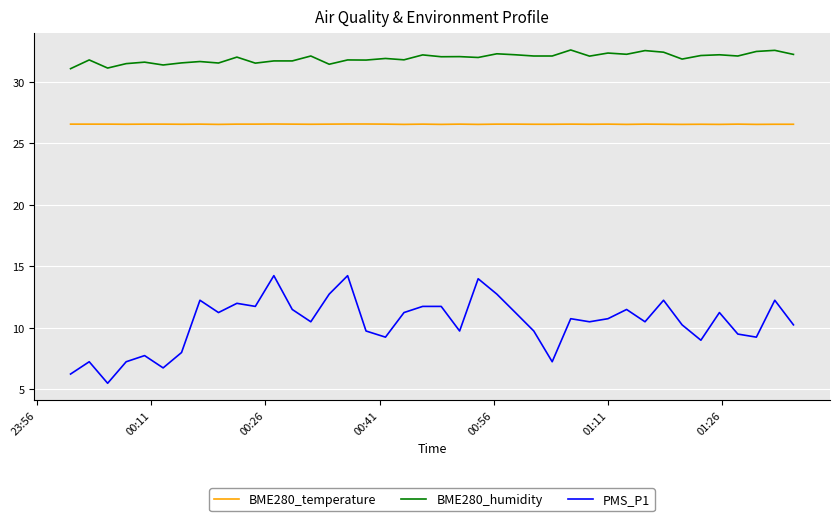

Rank the series by their average value, from highest to lowest.

BME280_humidity, BME280_temperature, PMS_P1